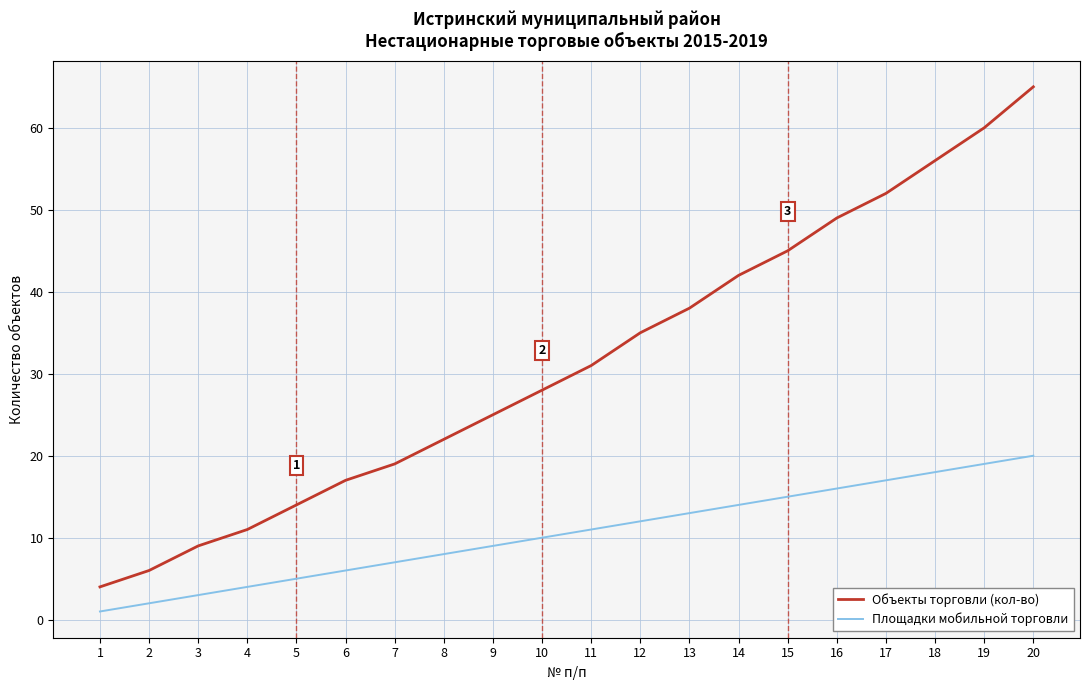

Which series has the largest range (max minus min)?

Объекты торговли (кол-во)